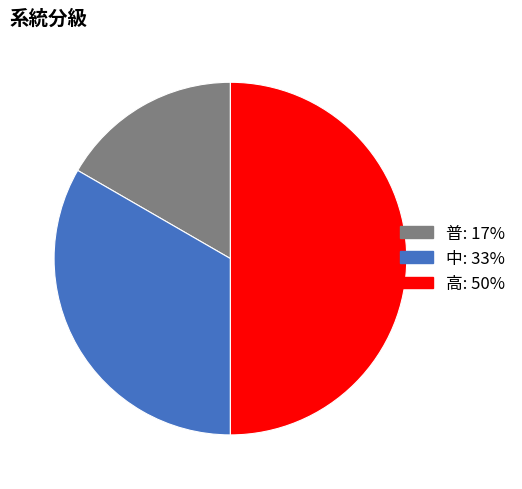

Rank the categories by value from highest to lowest.

高, 中, 普